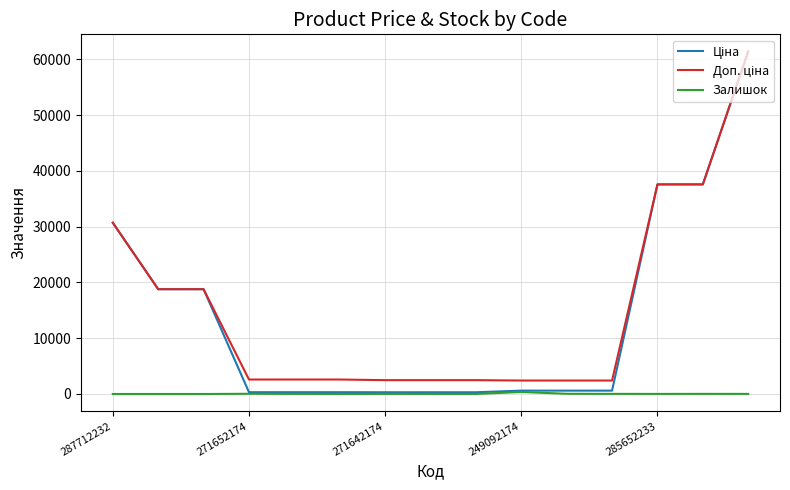

Is this an area chart (filled region under the line)?

No